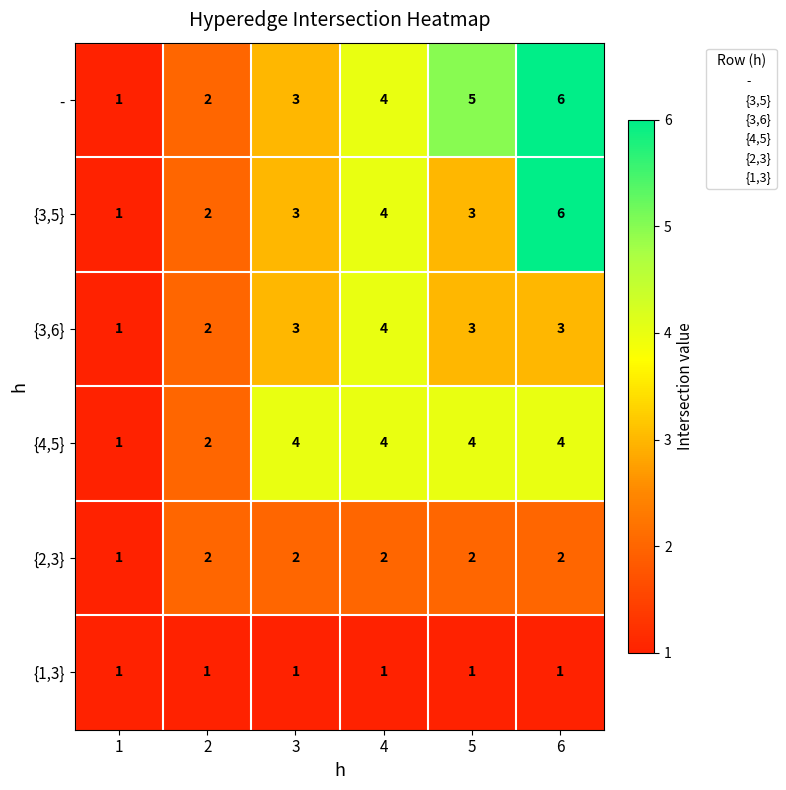

Read the - value at 3.

3